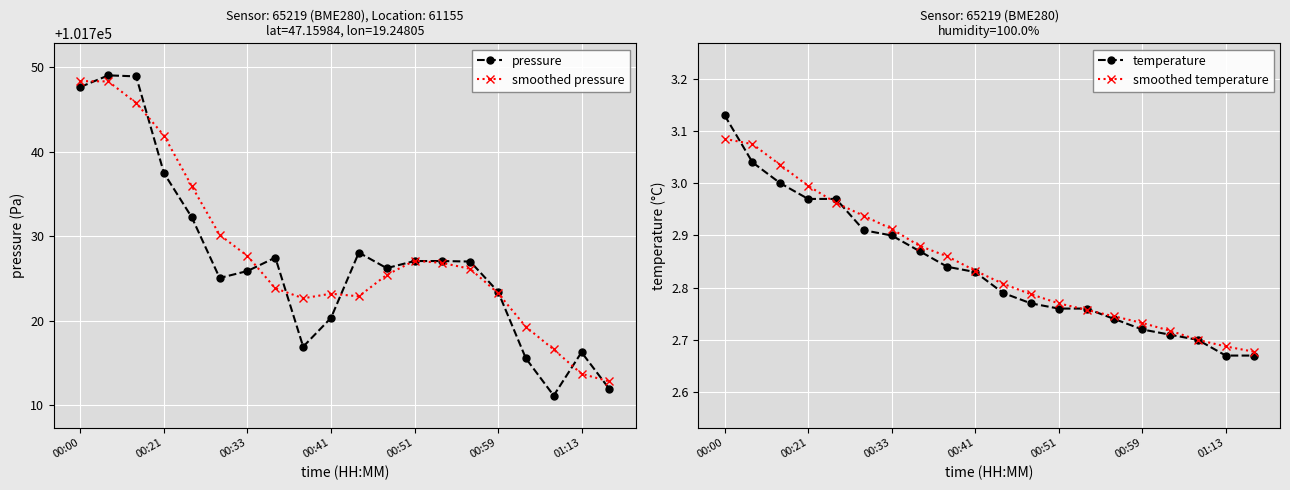

Between which two adjacent categories do temperature and smoothed temperature first intersect?

00:00 and 00:21